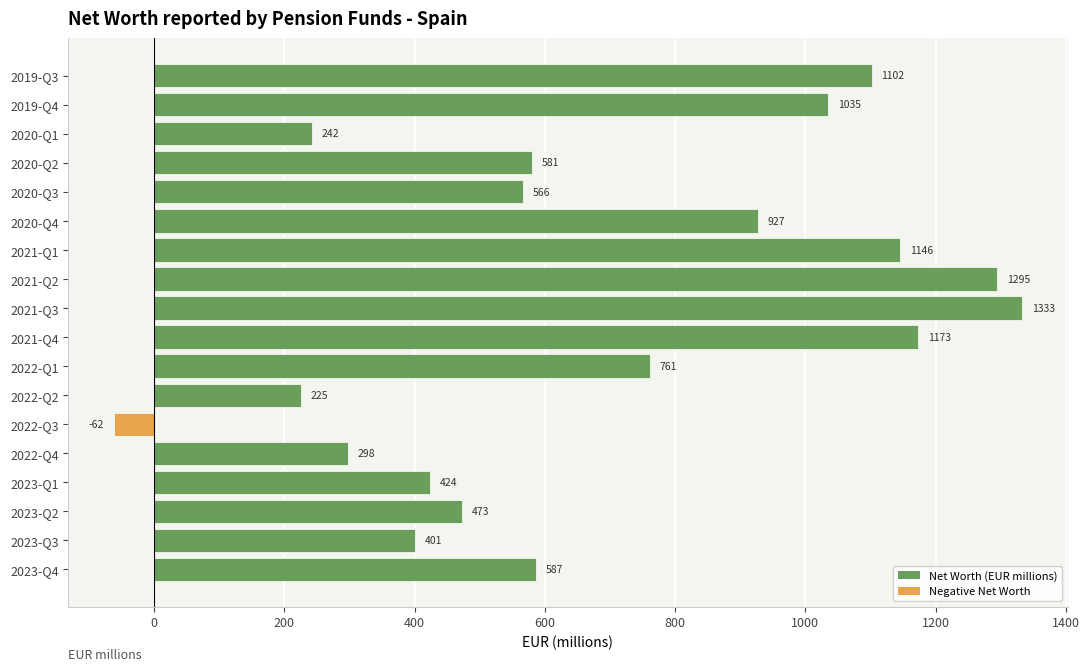

The value at 2020-Q3 is 821. True or false?

False